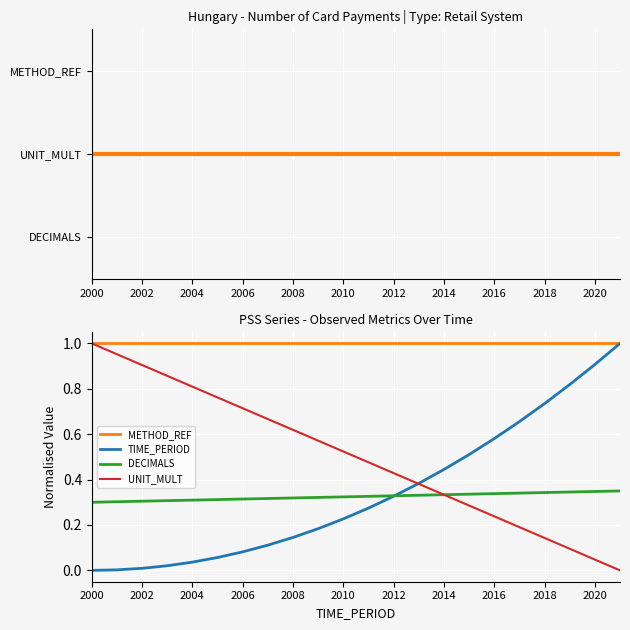

Which series ends up on top after the final intersection of DECIMALS and UNIT_MULT?

DECIMALS